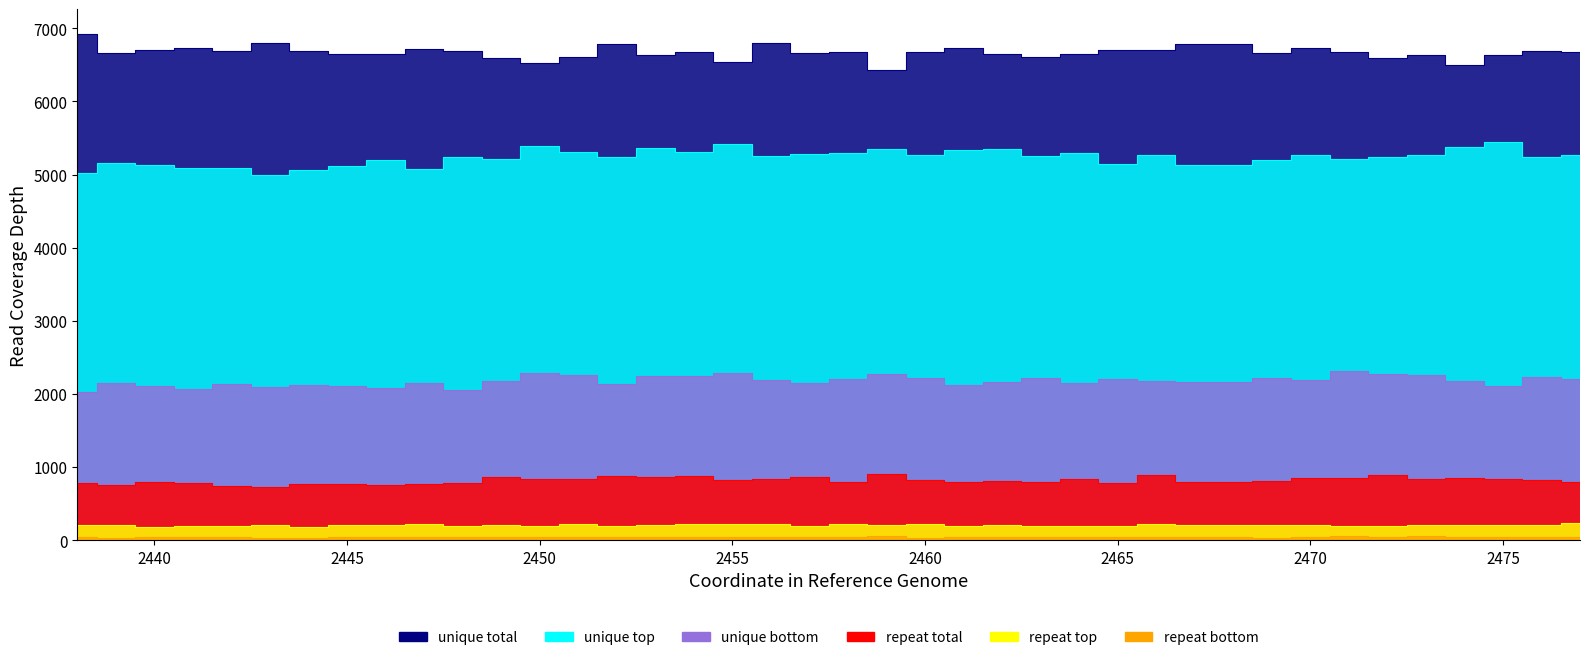

At how many categories does at least one series exceed 5467?

40